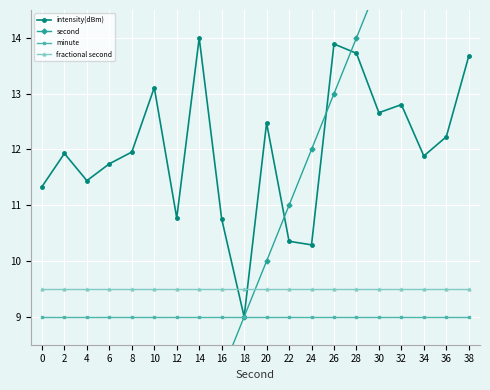

What are all the series names shown in the legend?

intensity(dBm), second, minute, fractional second